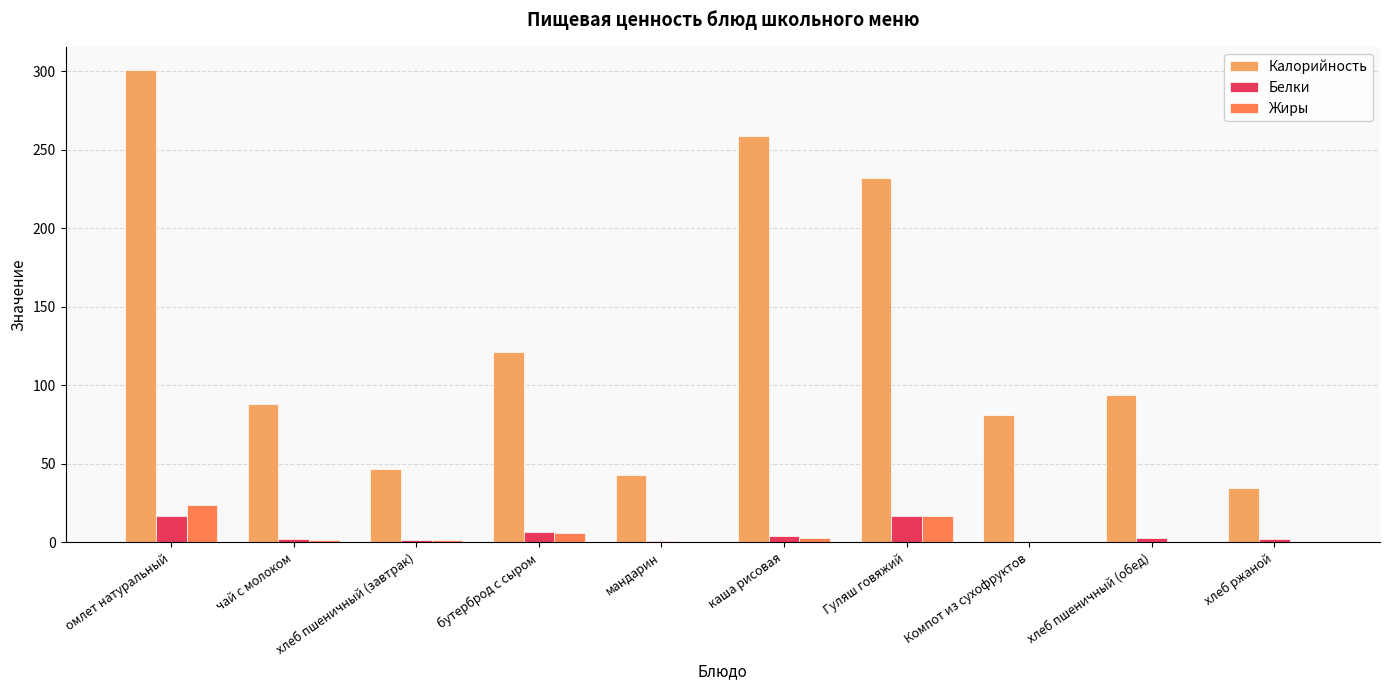

Which series changed the most between хлеб пшеничный (завтрак) and хлеб пшеничный (обед)?

Калорийность